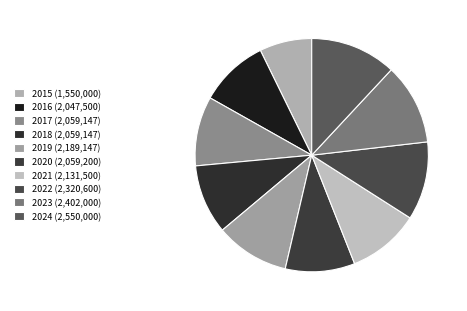

To the nearest percent, what is the difference between the 2016 and 2019 slice percentages?

1%